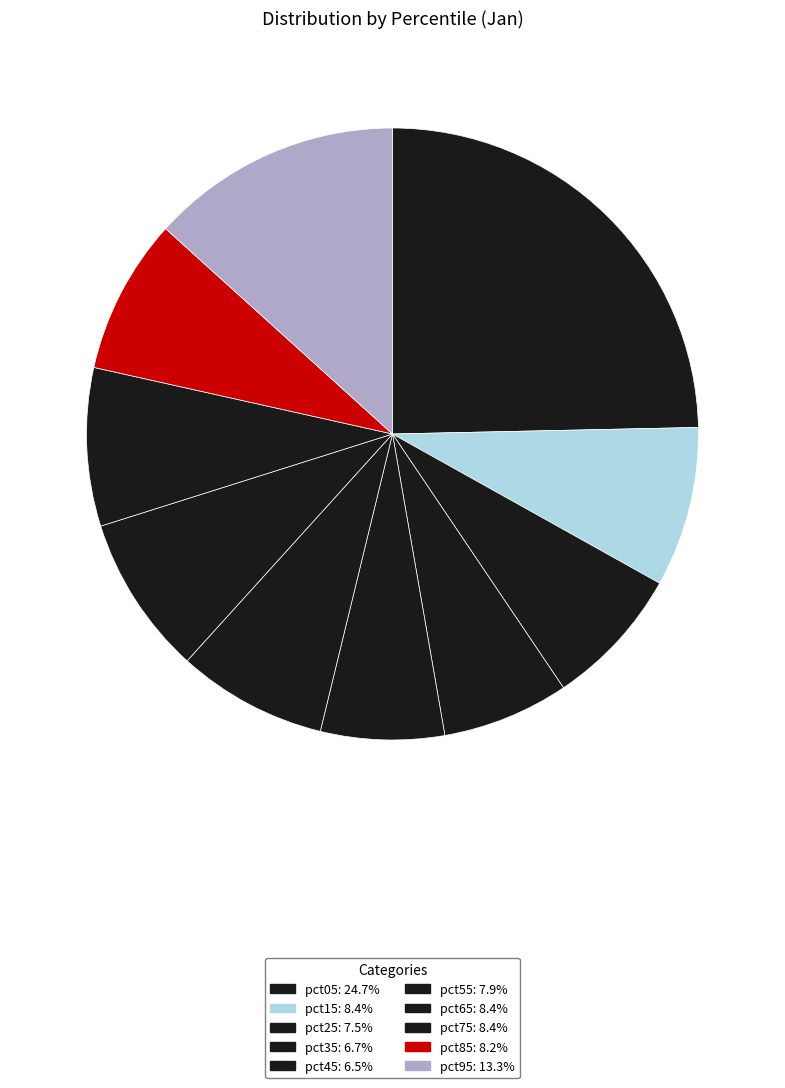

Is there any slice that represents more than half of the pie?

No